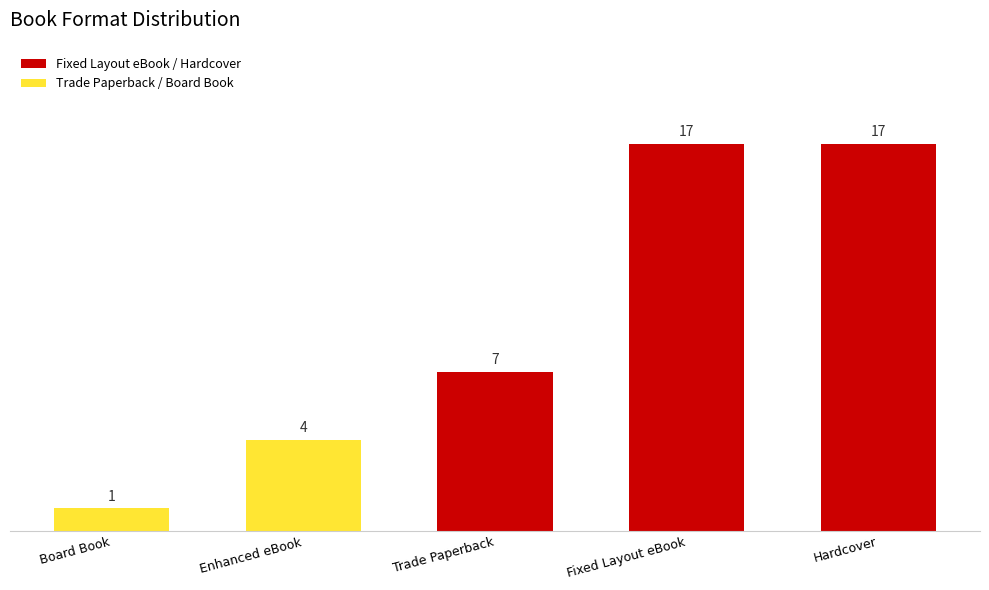

How many values are between 4 and 17?

4